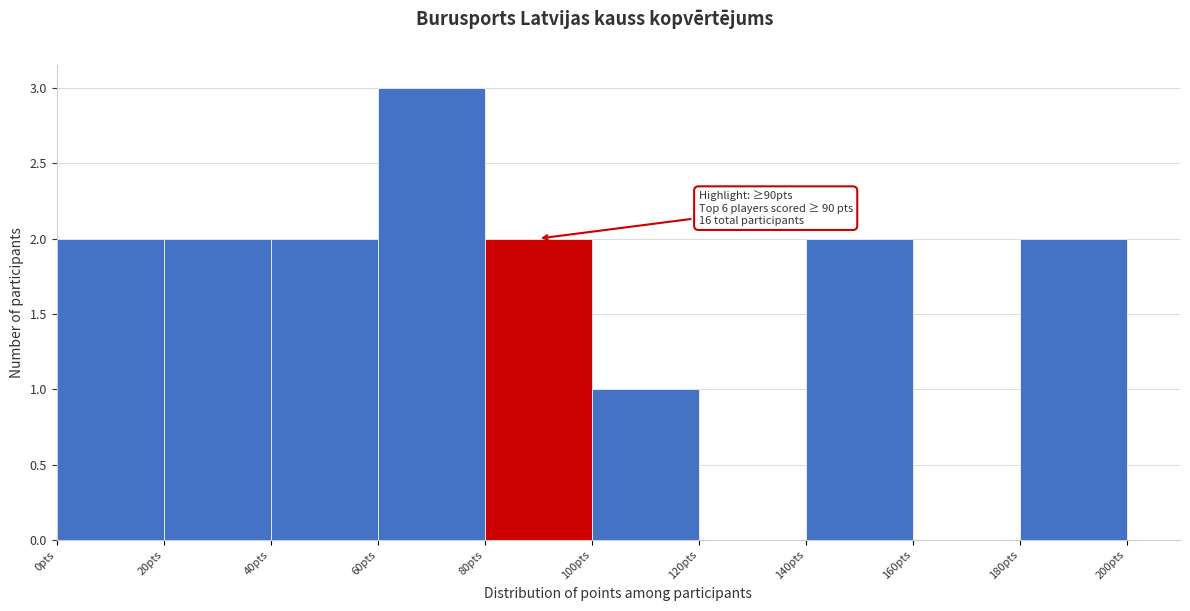

Which range on the x-axis has the tallest bar?

60 to 80